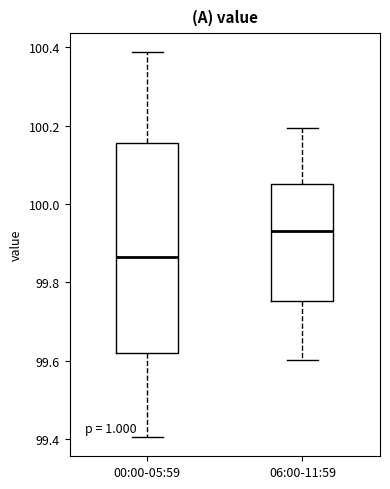

Which box has the lowest median line?

00:00-05:59